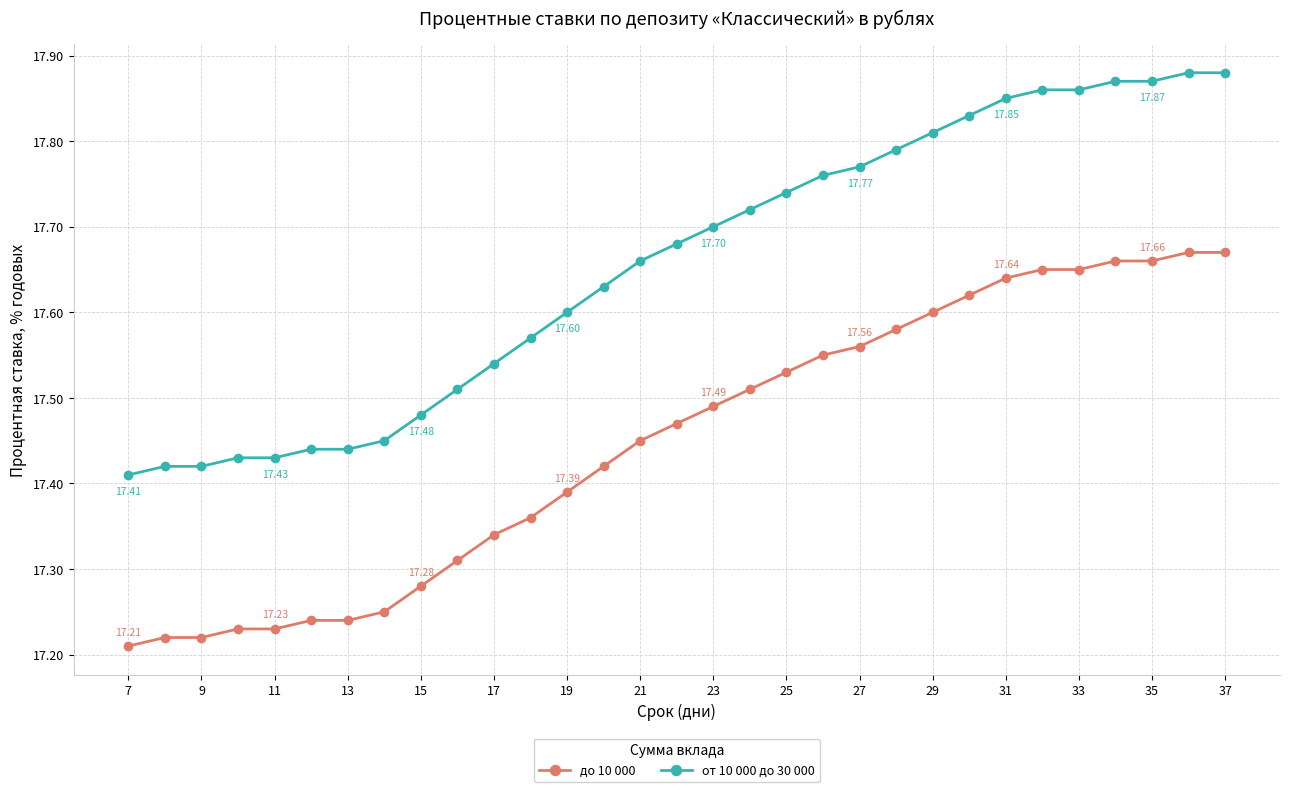

Which series has the largest total across all categories?

от 10 000 до 30 000